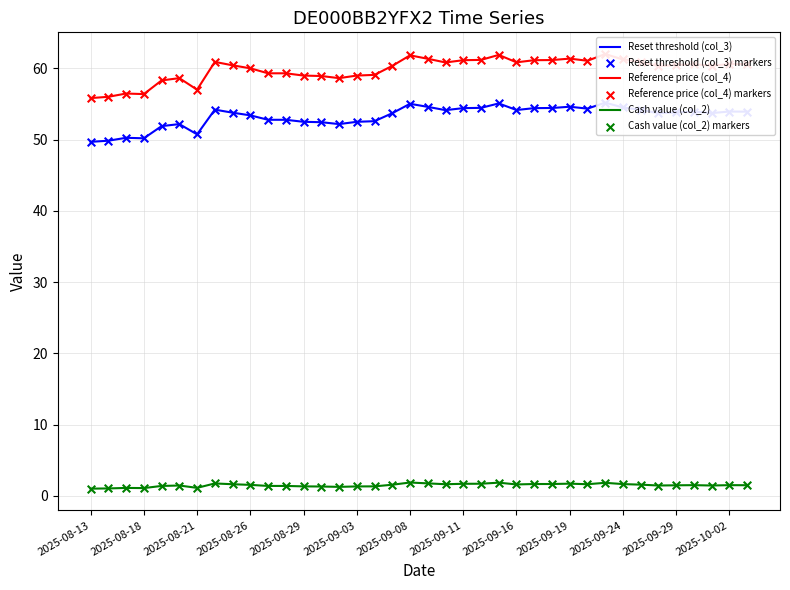

Which series has the widest spread of Y values?

Reference price (col_4)